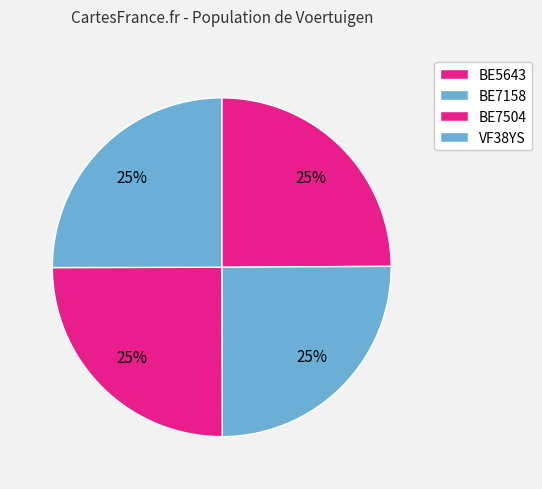

Does BE5643 account for over 50% of the chart?

No